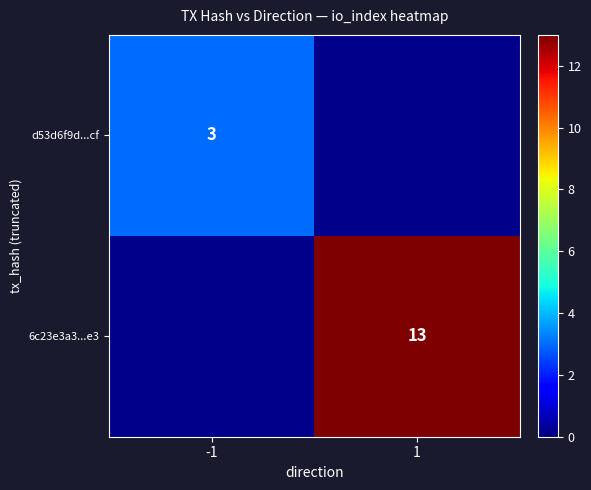

The d53d6f9d...cf series shows 5 at -1. True or false?

False